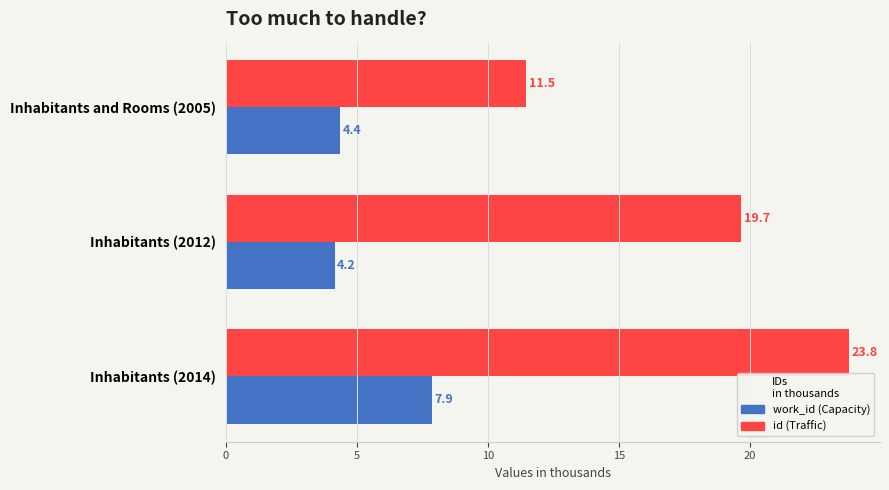

At which category is the sum across all series the highest?

Inhabitants (2014)